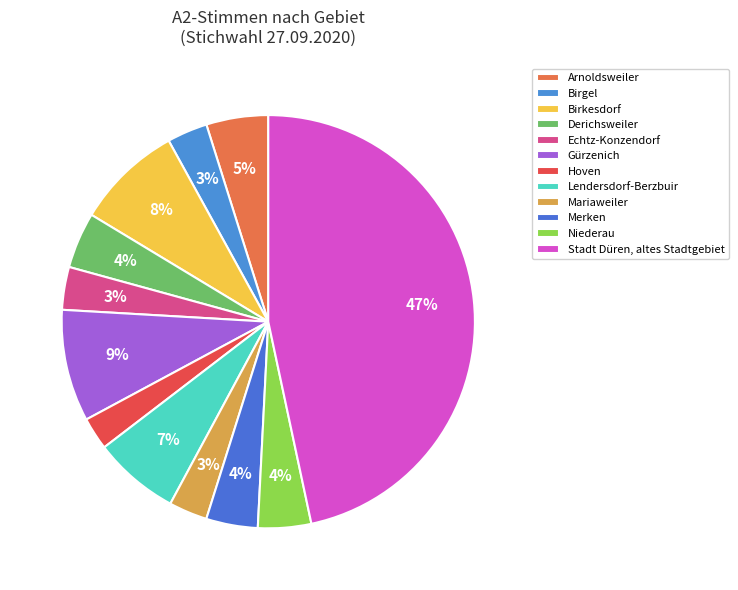

How much of the chart is everything except Birgel?

96.8%